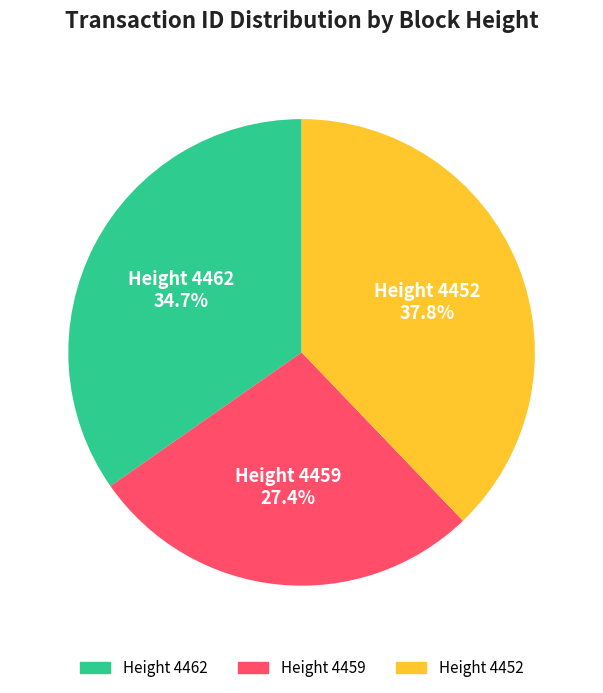

Does any single category account for the majority?

No